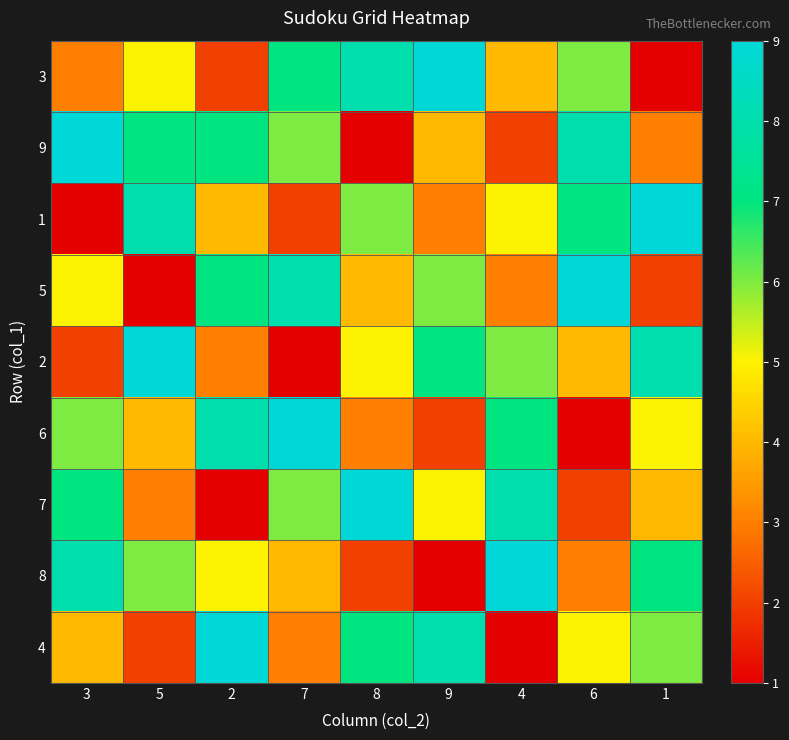

How many series are shown in this chart?

9